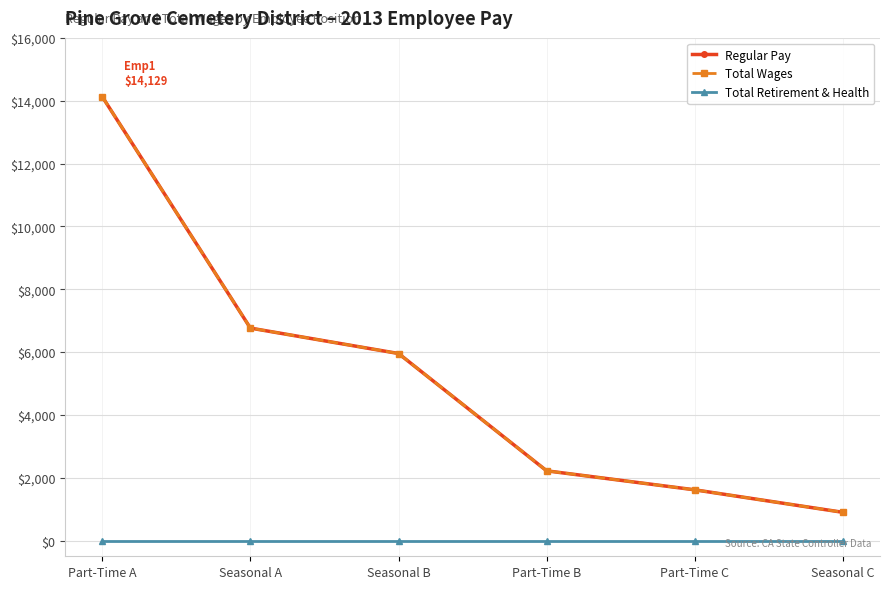

What is the difference between the Regular Pay values at Seasonal A and Part-Time C?

5148